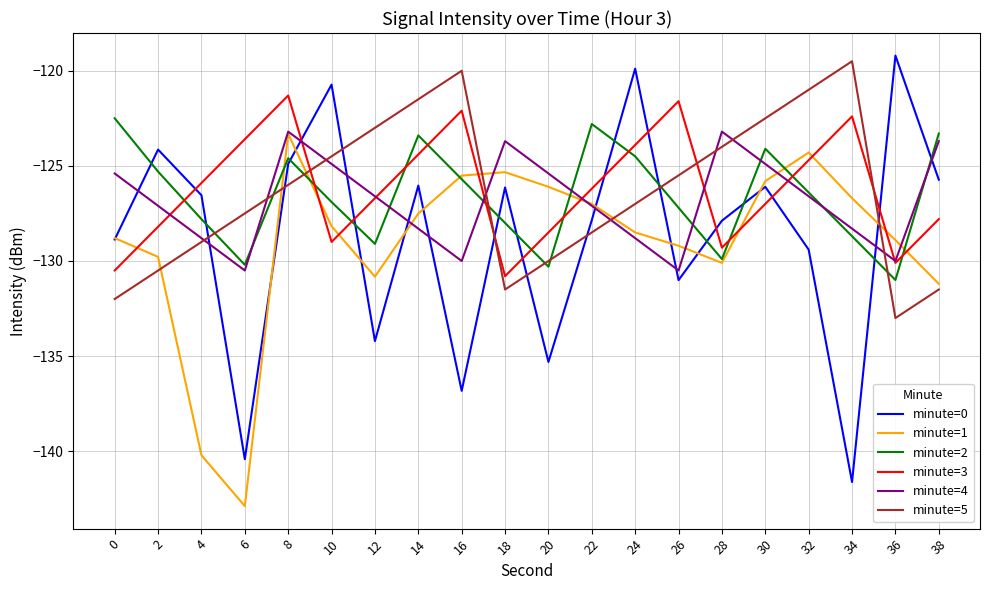

What is the minimum value for minute=3?

-130.8